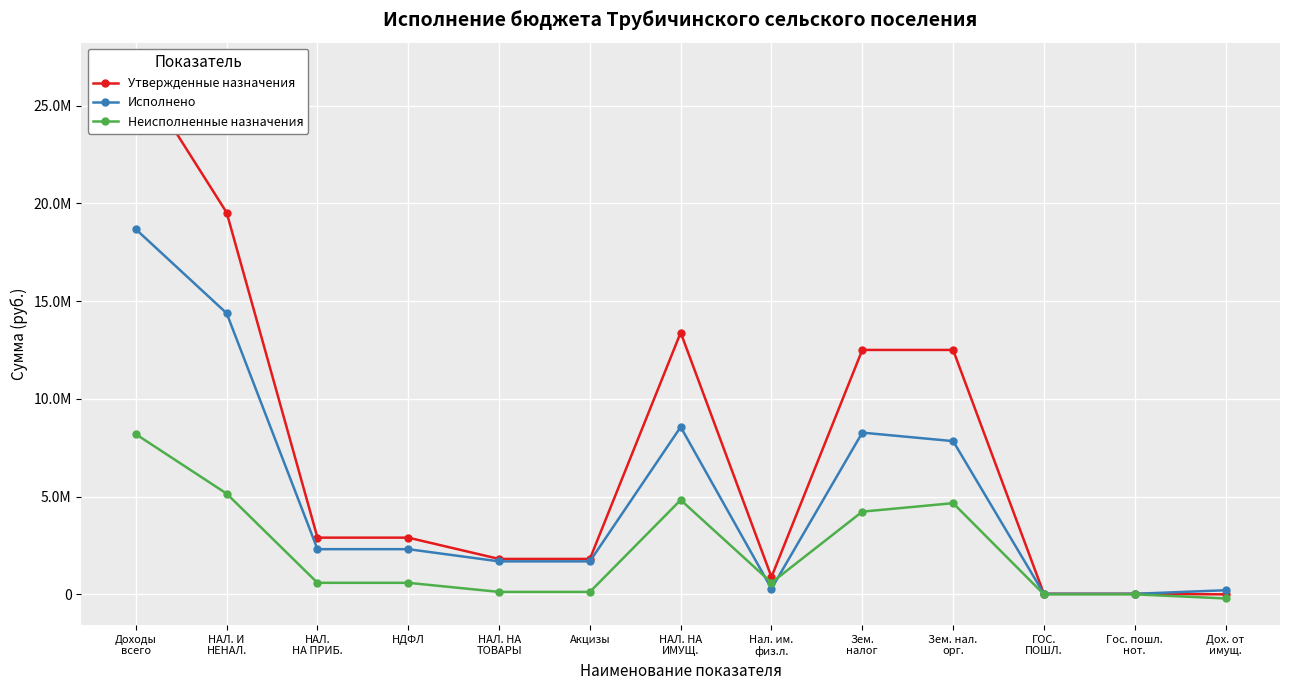

Which category has the highest value across all series?

Доходы
всего